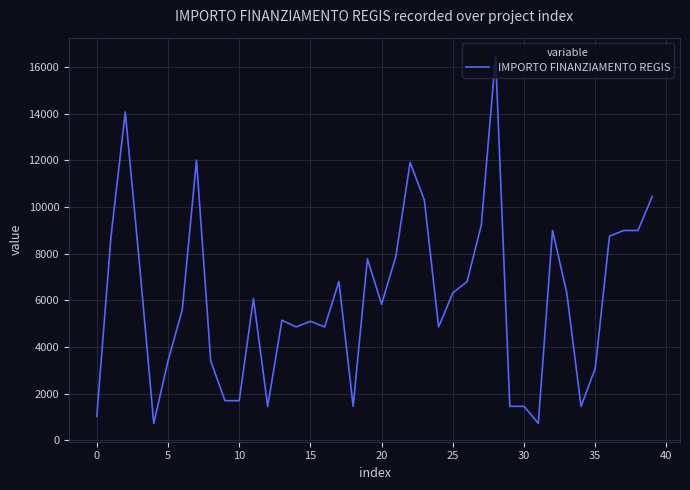

How many categories are shown in the chart?

40